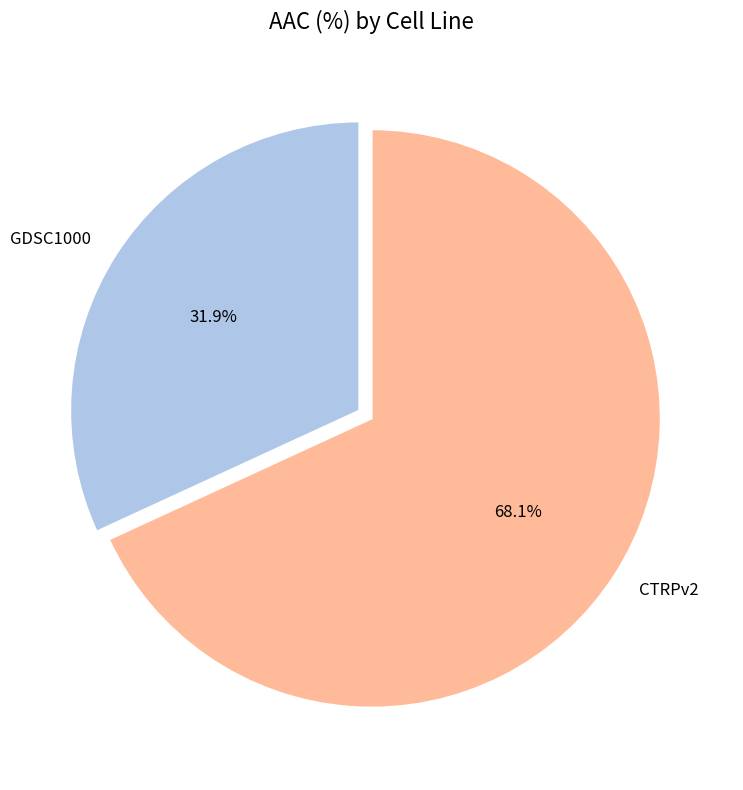

Rank the categories by value from highest to lowest.

CTRPv2, GDSC1000